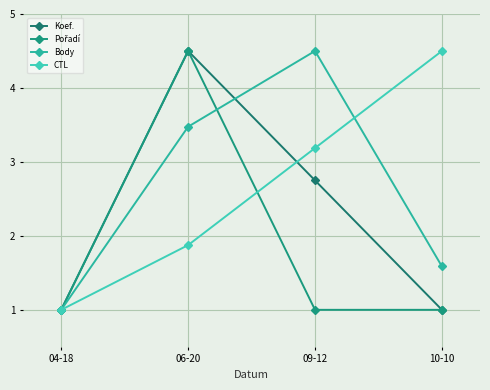

Which has a higher value, 04-18 or 06-20?

06-20